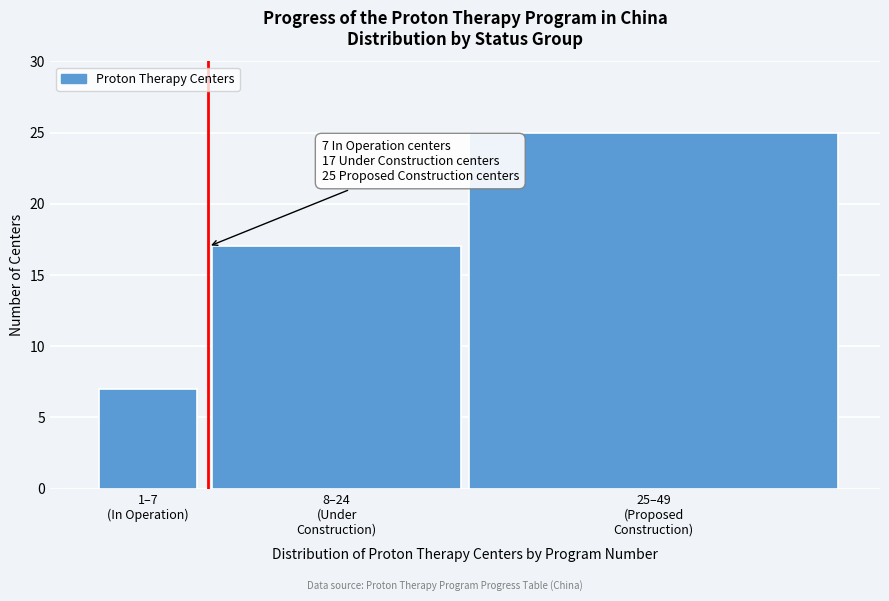

Reading left to right, list all the values displayed in this chart.

7	17	25